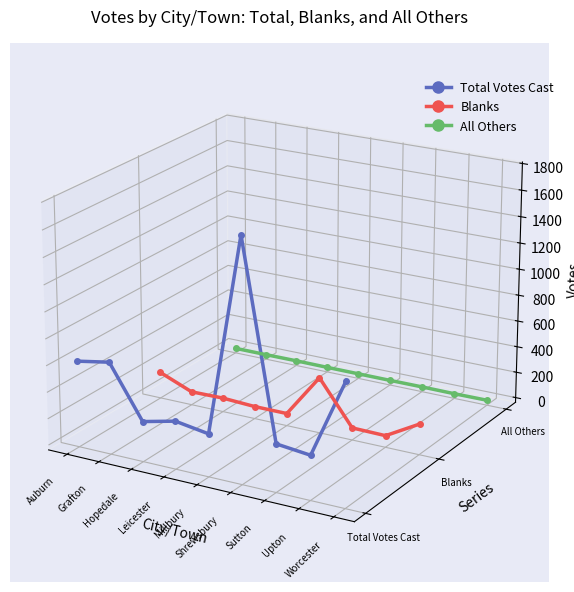

What is the label of the 1st point from the right?

Worcester